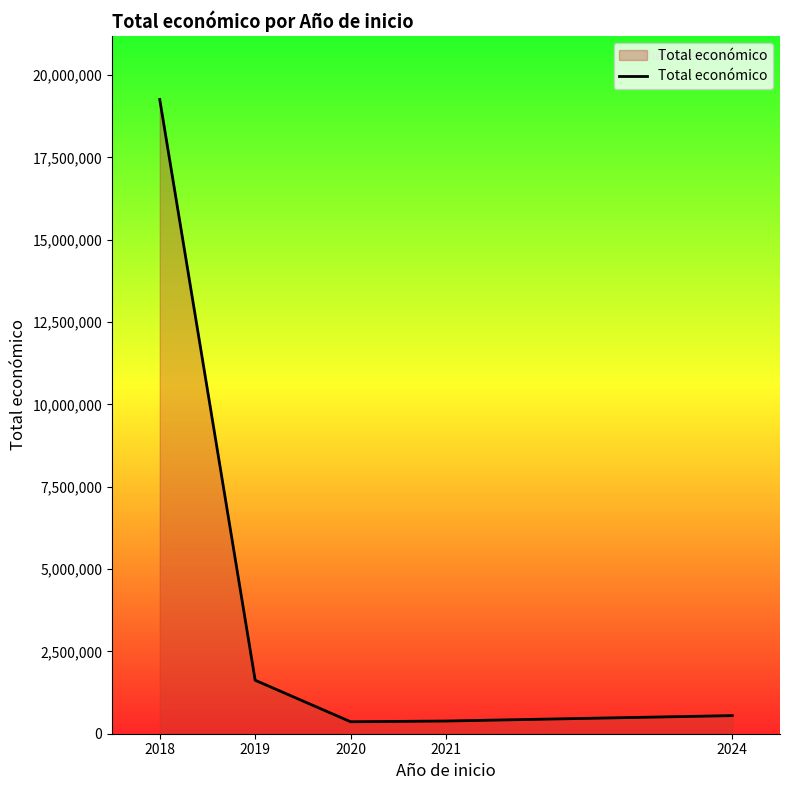

What is the sum of all values?

22181937